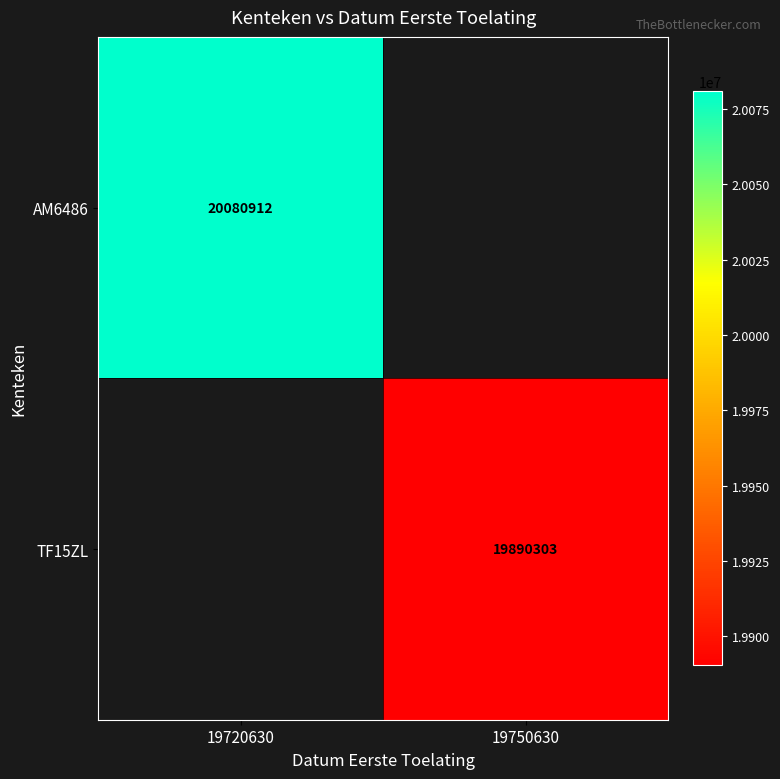

At which category does the chart reach its minimum across all series?

19750630